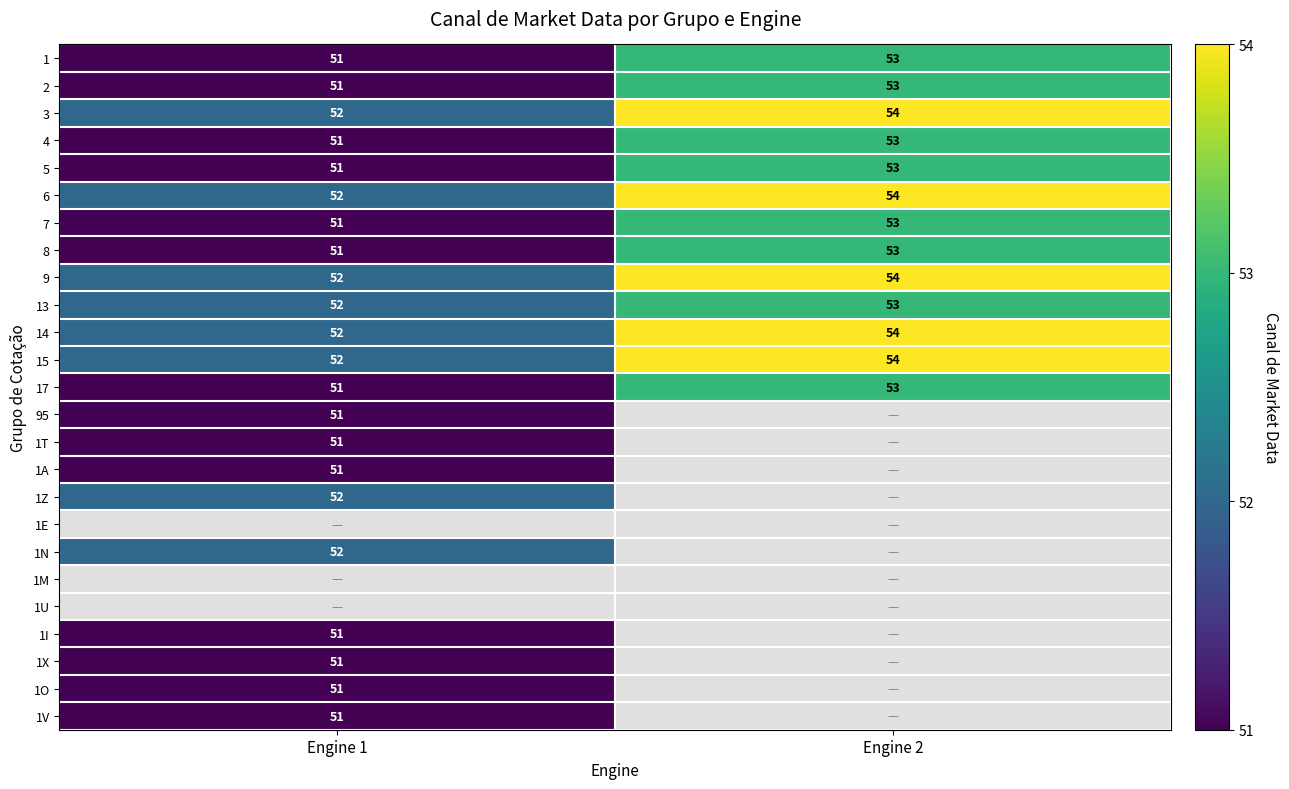

The value of 1O at Engine 1 is 51. True or false?

True